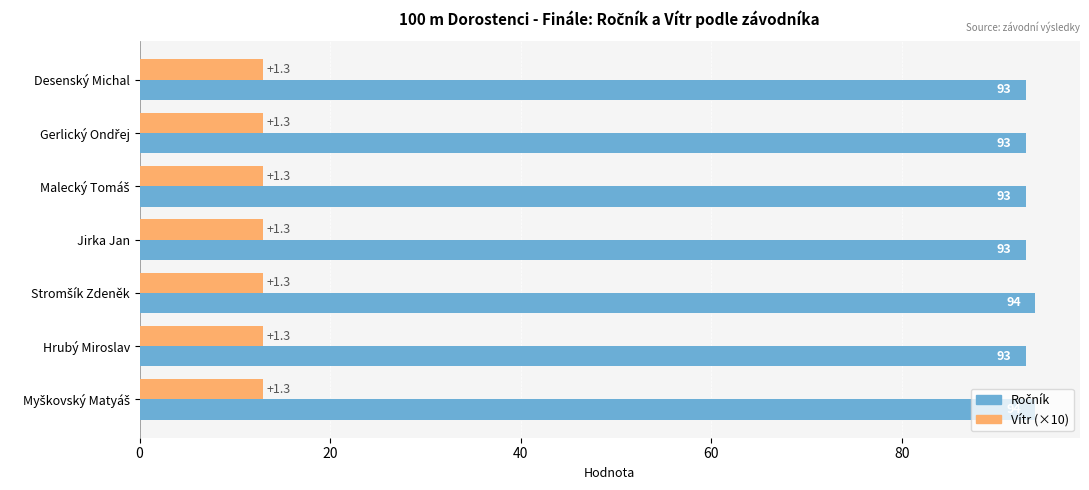

What is the difference between the highest and lowest values at Hrubý Miroslav?

80